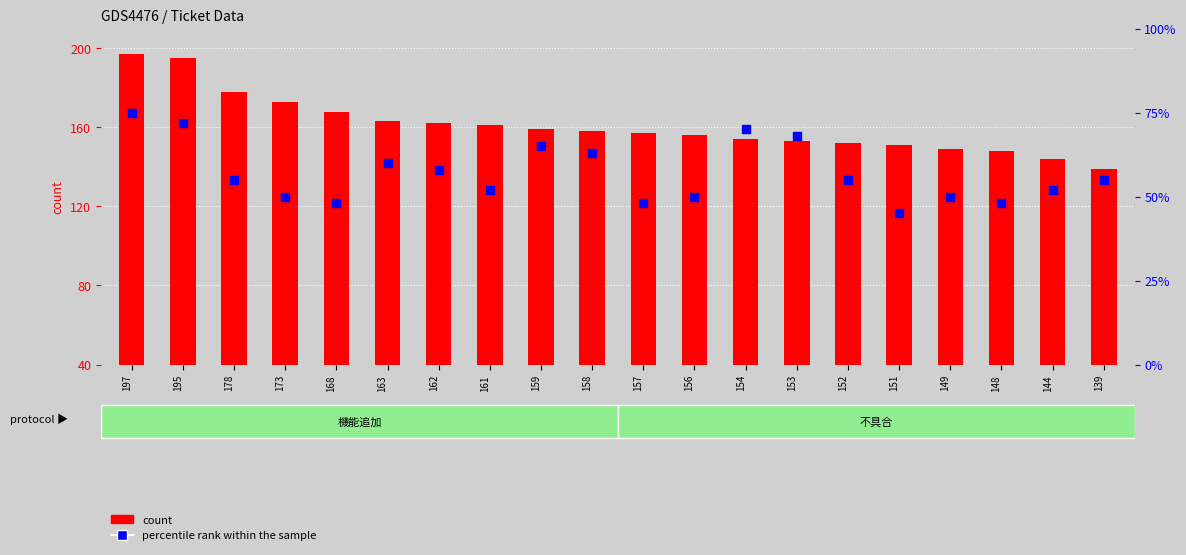

Which series contains the lowest Y value?

percentile rank within the sample